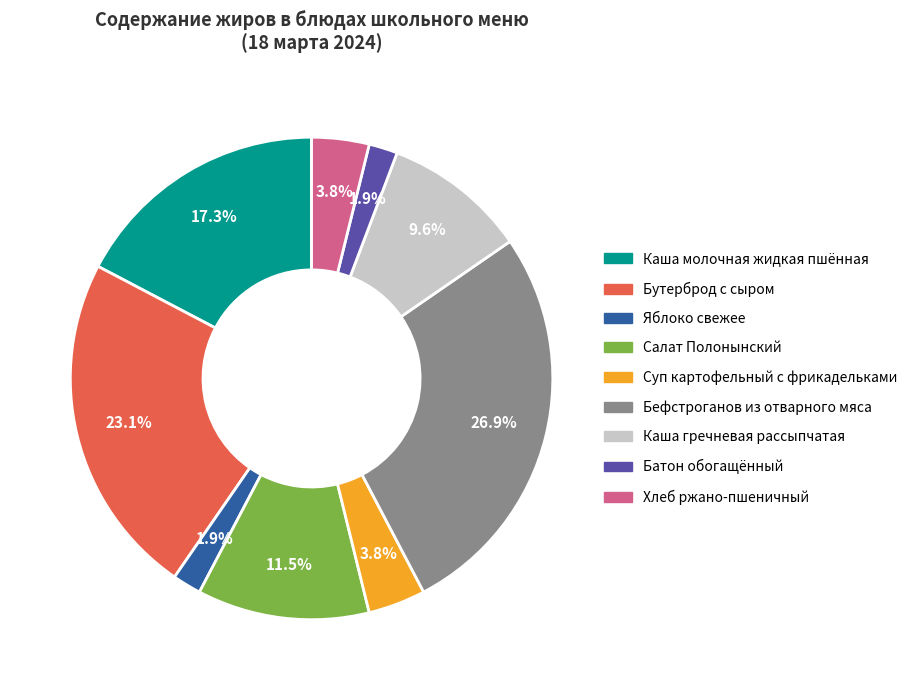

To the nearest percent, what portion does Суп картофельный с фрикадельками represent?

4%